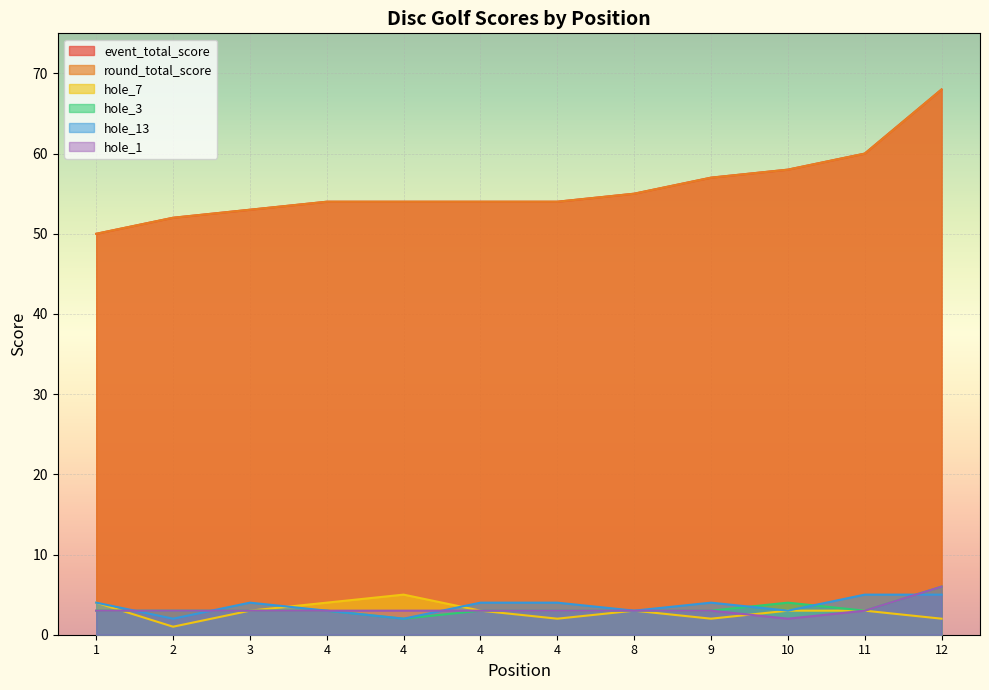

What are all the series names shown in the legend?

event_total_score, round_total_score, hole_7, hole_3, hole_13, hole_1